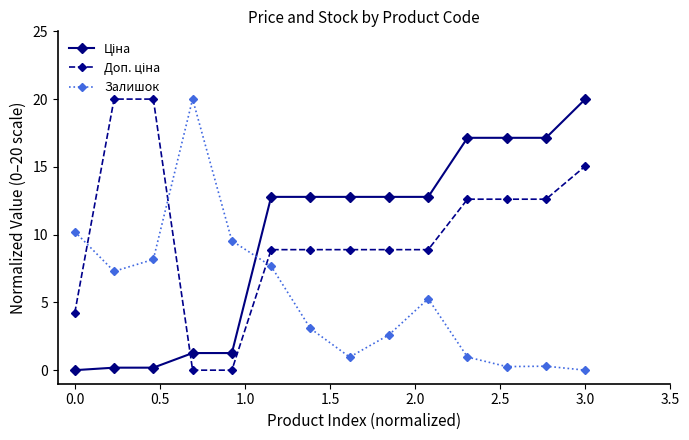

What is the maximum value shown in the chart?

20.0